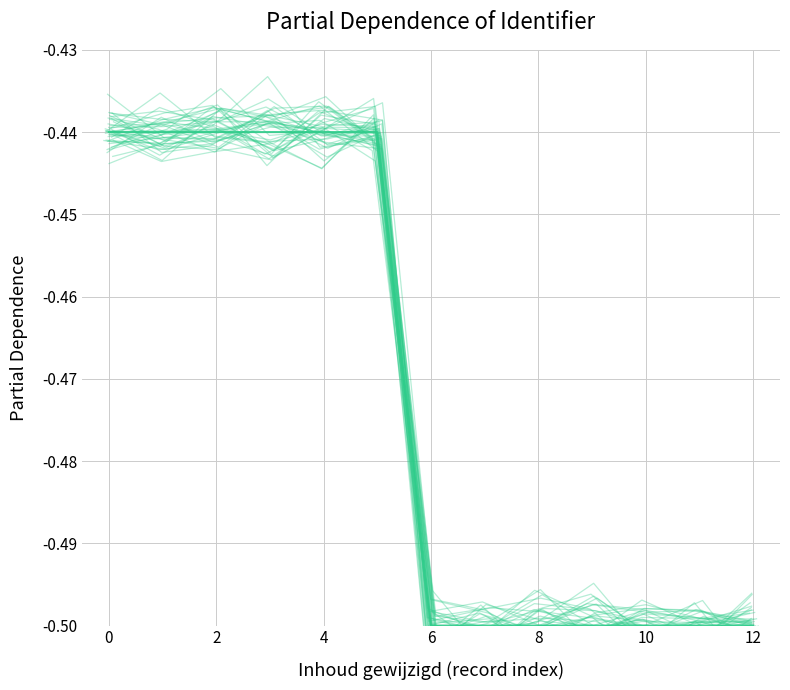

Rank the series by their average value, from highest to lowest.

Identifier trace 1, Identifier (mean)